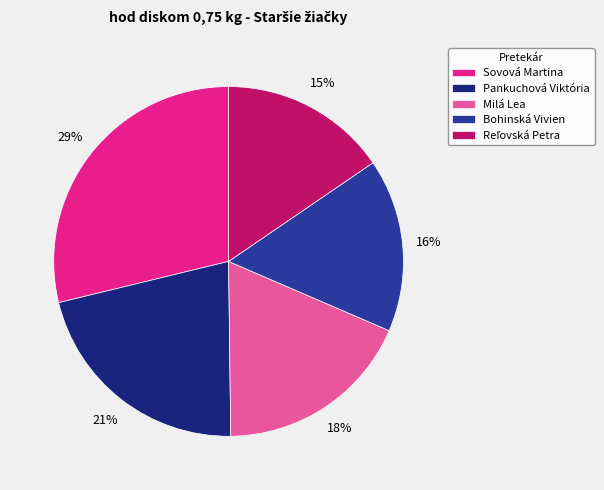

Which category has the biggest portion of the pie?

Sovová Martina